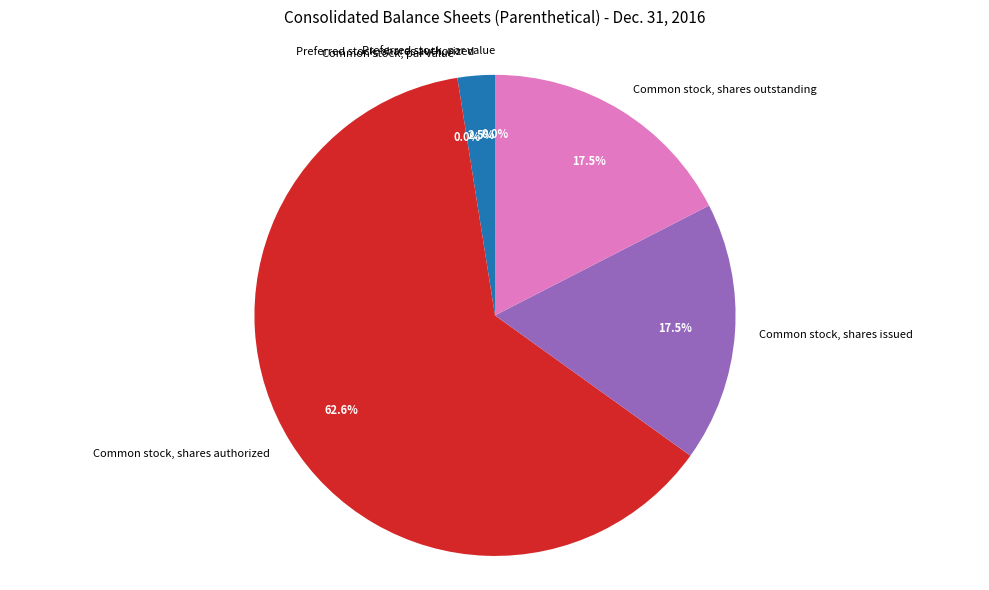

Combined, do Preferred stock, par value and Common stock, shares outstanding account for over 50%?

No